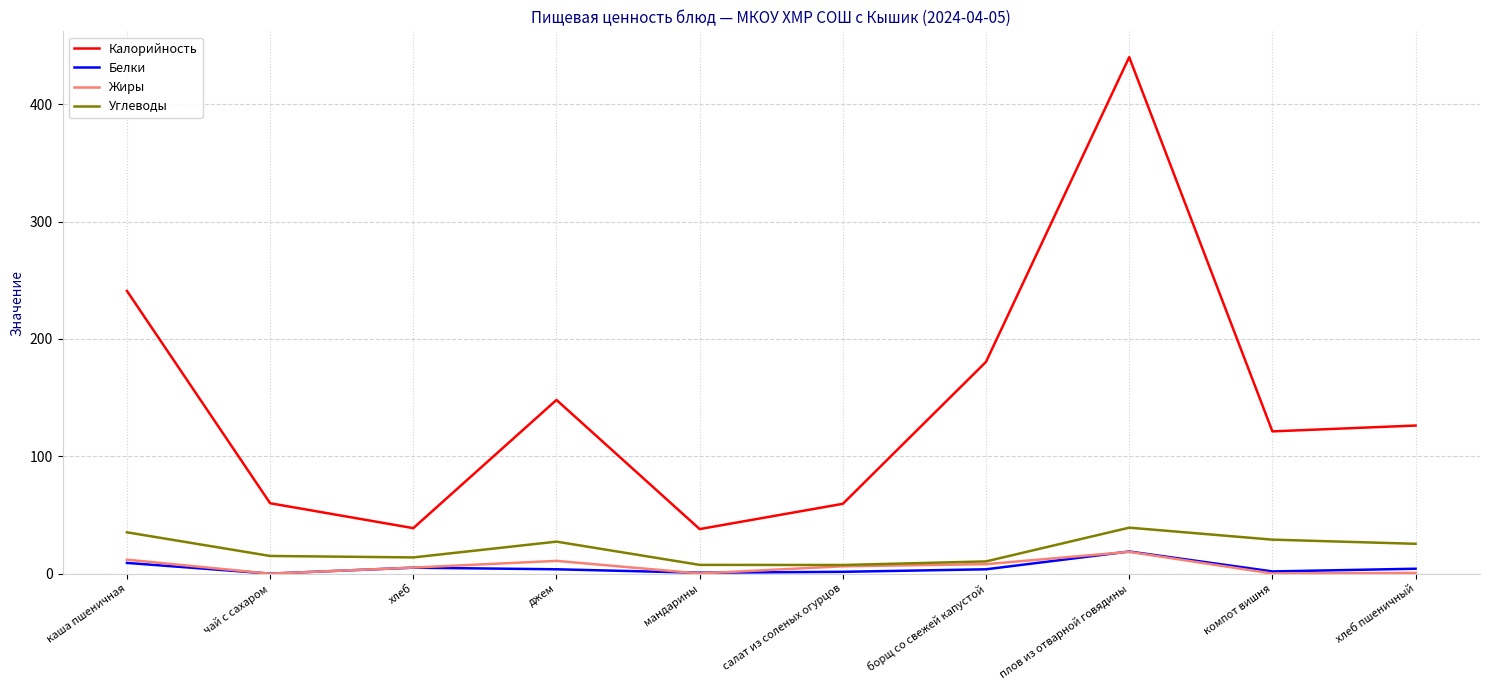

True or false: Жиры has more than 1 points higher than both neighbors.

True